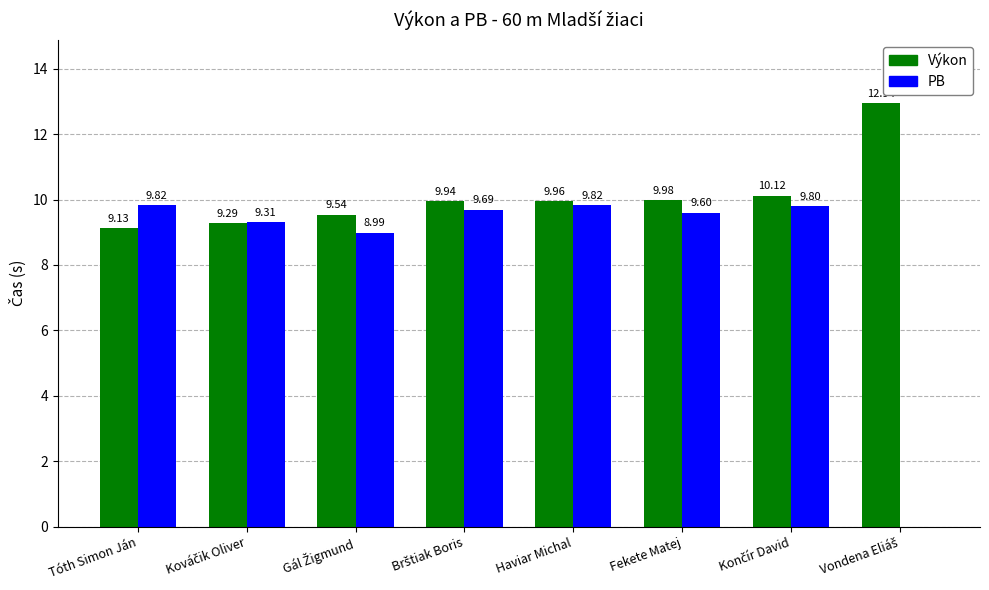

What is the sum of all Výkon values?

80.9